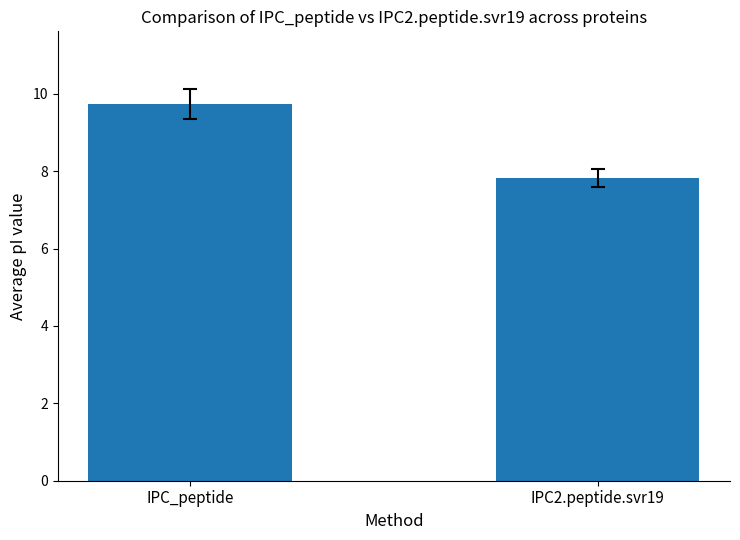

Rank the categories by value from highest to lowest.

IPC_peptide, IPC2.peptide.svr19